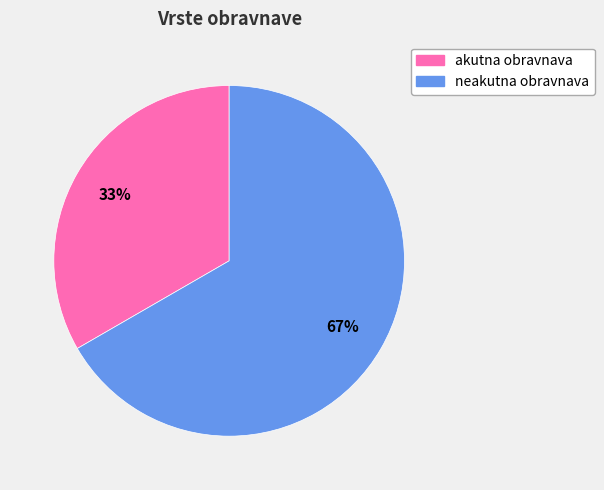

To the nearest percent, what percentage of the pie is akutna obravnava?

33%